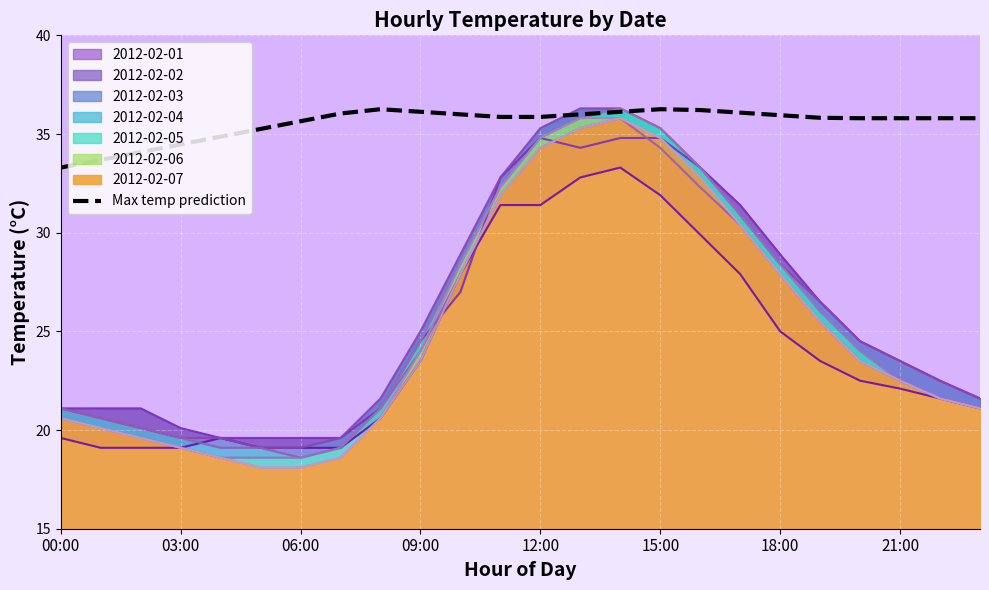

How many data points are less than 35?

5